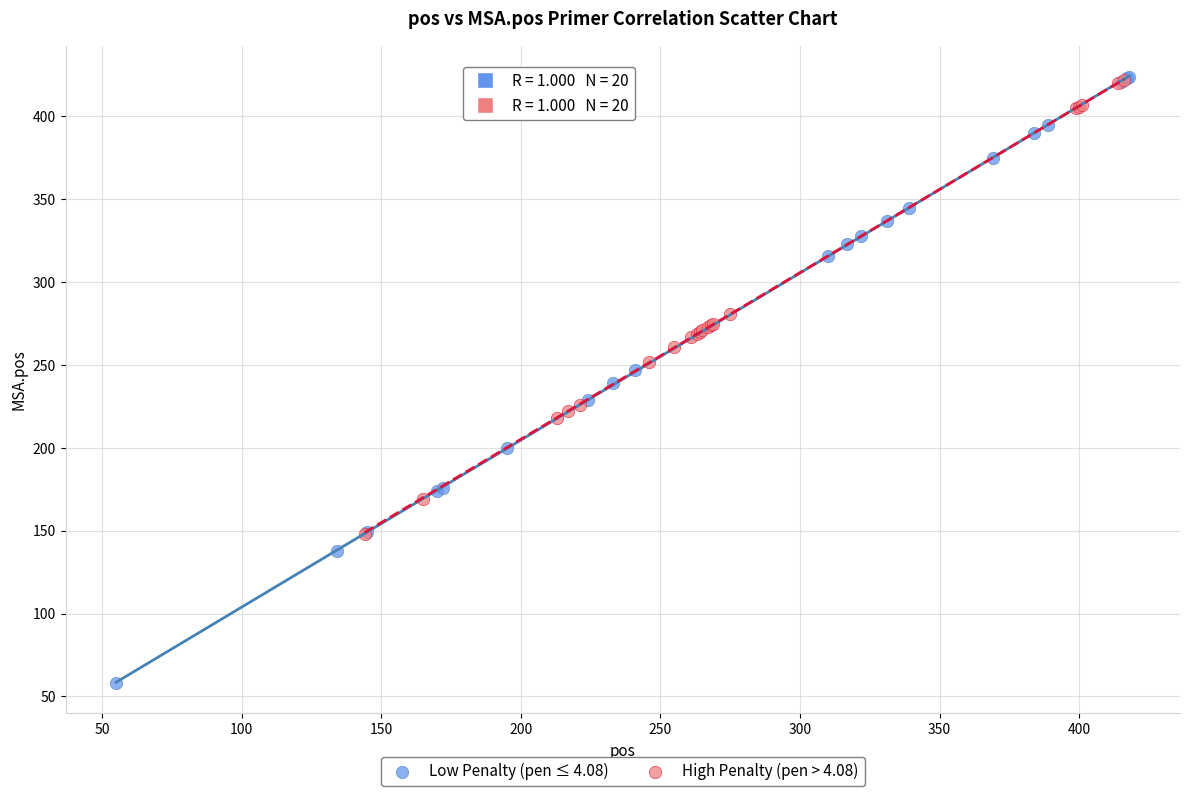

Which series reaches the minimum Y coordinate?

Low Penalty (pen ≤ 4.08)